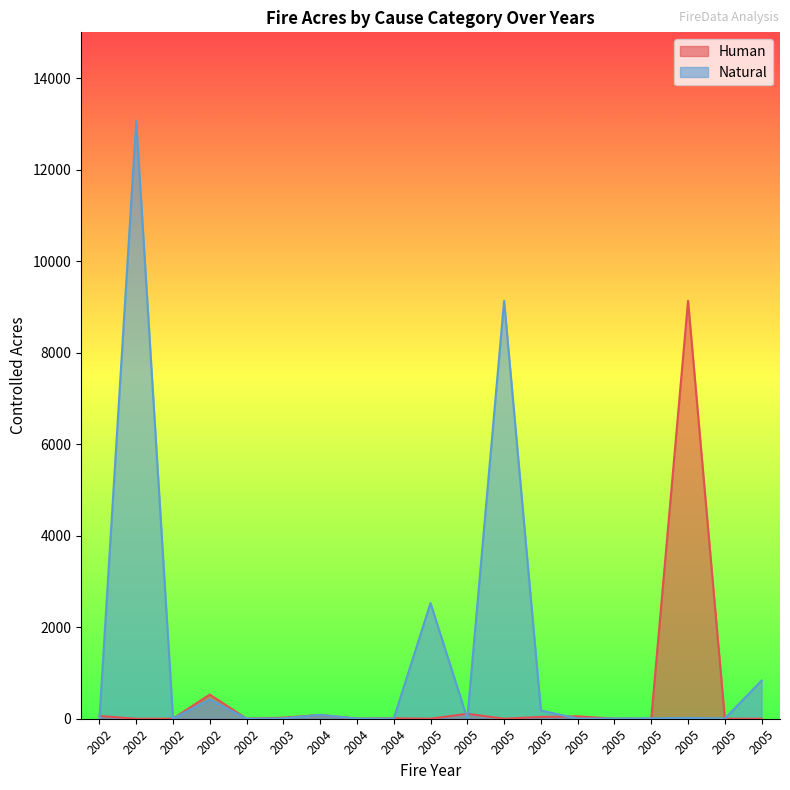

What are all the series names shown in the legend?

Human, Natural